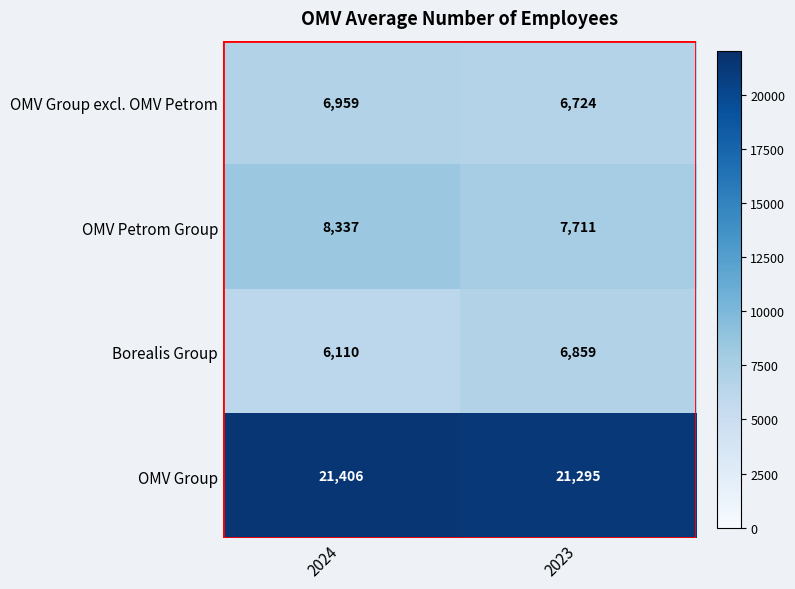

Which series has the largest total across all categories?

OMV Group